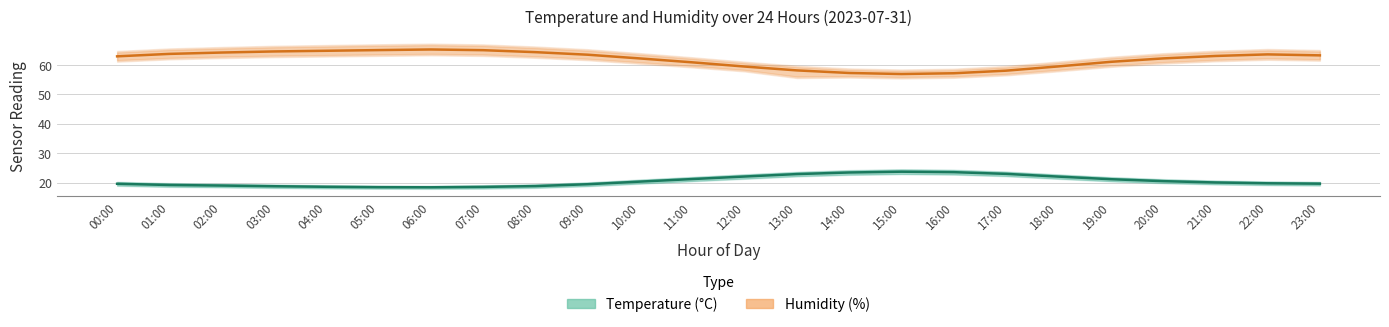

Reading left to right, transcribe all the data shown in this chart.

temperature: 19.6	19.2	19.0	18.7	18.6	18.4	18.4	18.5	18.8	19.4	20.3	21.2	22.0	22.9	23.4	23.7	23.5	22.9	22.0	21.1	20.5	20.0	19.7	19.6
temperature_upper: 20.1	19.7	19.4	19.2	19.0	18.8	18.8	18.9	19.3	19.9	20.9	21.8	22.7	23.5	24.1	24.4	24.2	23.6	22.6	21.7	21.0	20.6	20.2	20.1
temperature_lower: 19.0	18.6	18.5	18.3	18.1	18.0	18.0	18.1	18.3	18.9	19.7	20.6	21.4	22.2	22.7	23.0	22.8	22.3	21.4	20.5	19.9	19.5	19.2	19.1
humidity: 62.9	63.7	64.2	64.5	64.8	65.0	65.2	65.0	64.3	63.4	62.2	60.9	59.4	58.1	57.2	56.9	57.1	58.0	59.5	61.0	62.2	63.0	63.5	63.2
humidity_upper: 64.2	65.1	65.6	66.0	66.2	66.5	66.7	66.5	65.7	64.8	63.5	62.1	60.6	59.2	58.3	57.9	58.2	59.1	60.6	62.2	63.5	64.3	64.9	64.5
humidity_lower: 61.6	62.4	62.8	63.1	63.3	63.5	63.7	63.5	62.9	62.1	60.9	59.6	58.3	56.0	56.2	55.8	56.1	56.9	58.3	59.8	60.9	61.7	62.2	61.9